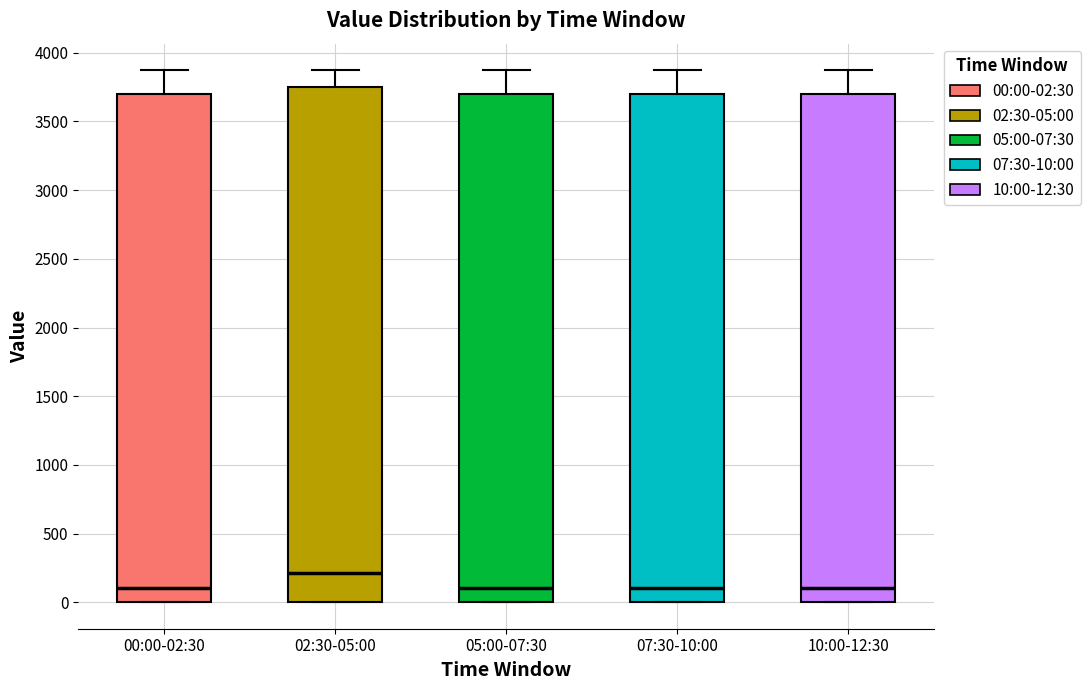

Reading left to right, transcribe this box plot: for each box, give where its median line is, the range the box spans, and where its two whiskers end, as read against the y-axis. The values are not printed on the chart, so give them approximately, as read against the axis.

00:00-02:30: median 100, box 0 to 3700, whiskers 0 to 3850
02:30-05:00: median 200, box 0 to 3750, whiskers 0 to 3850
05:00-07:30: median 100, box 0 to 3700, whiskers 0 to 3850
07:30-10:00: median 100, box 0 to 3700, whiskers 0 to 3850
10:00-12:30: median 100, box 0 to 3700, whiskers 0 to 3850